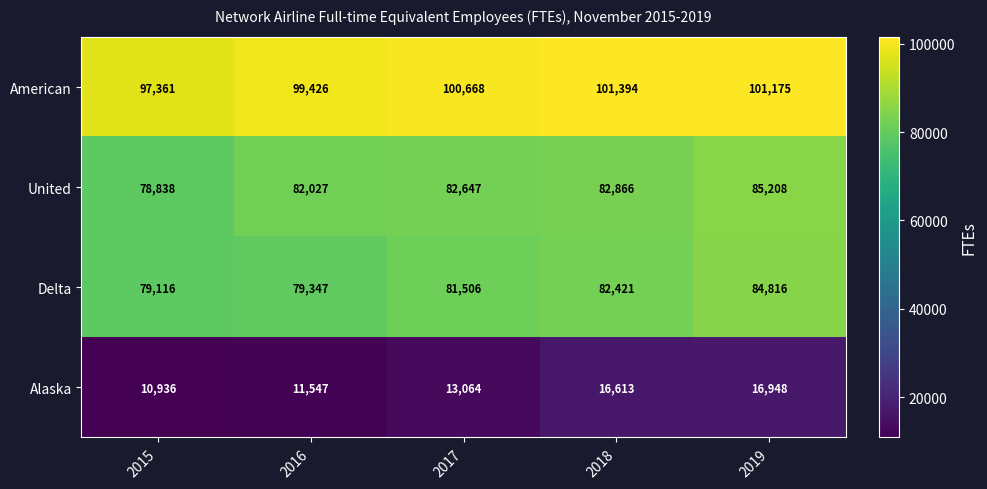

What is the difference between the second highest and second lowest values in the United series?

839